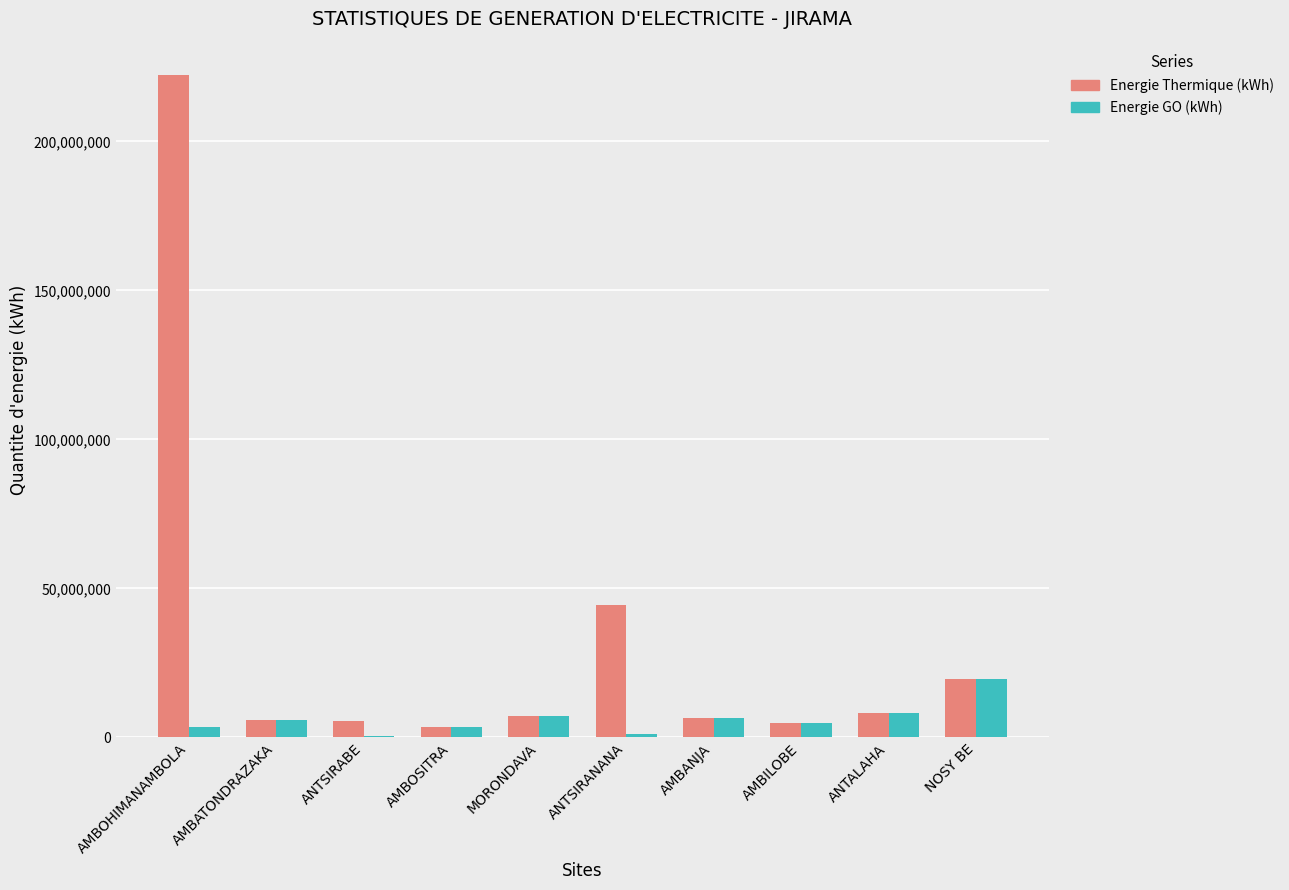

At which category does the chart reach its peak across all series?

AMBOHIMANAMBOLA